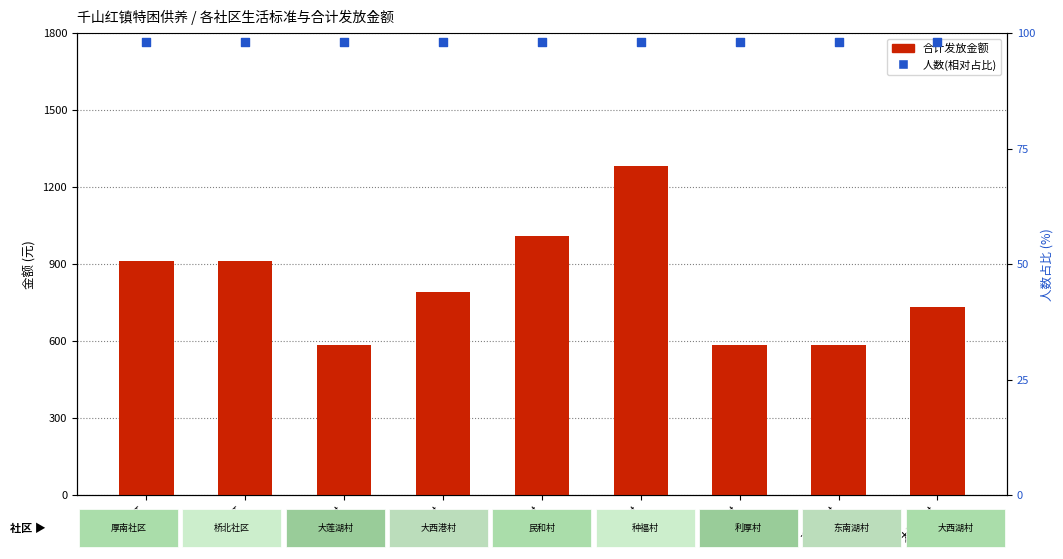

At how many categories does at least one series exceed 892?

4